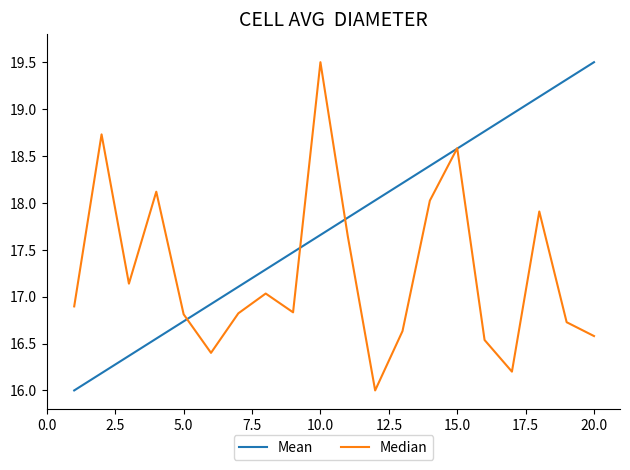

Which series has the largest total across all categories?

Mean